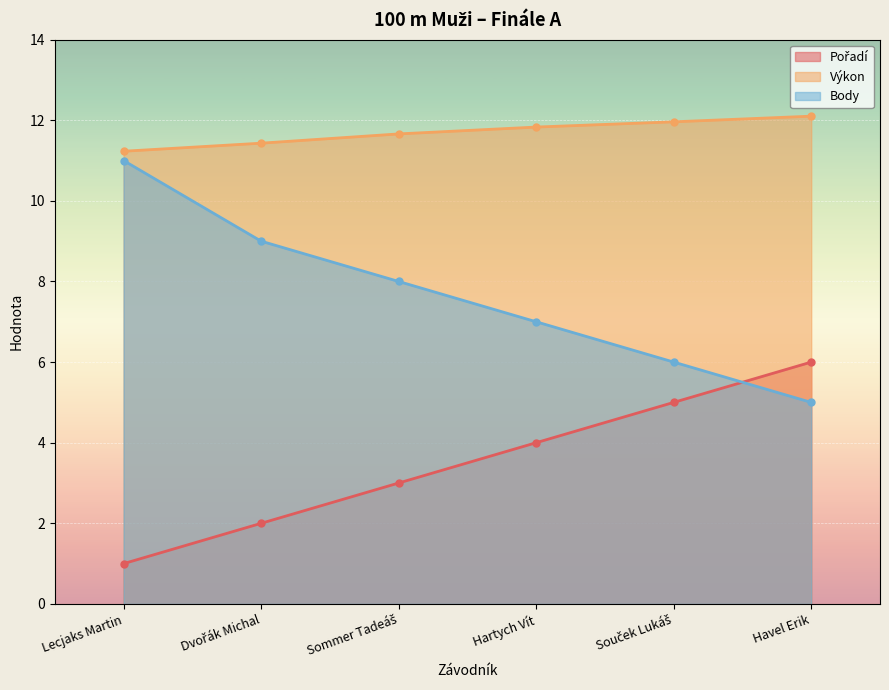

What is the average value of the Pořadí series?

3.5